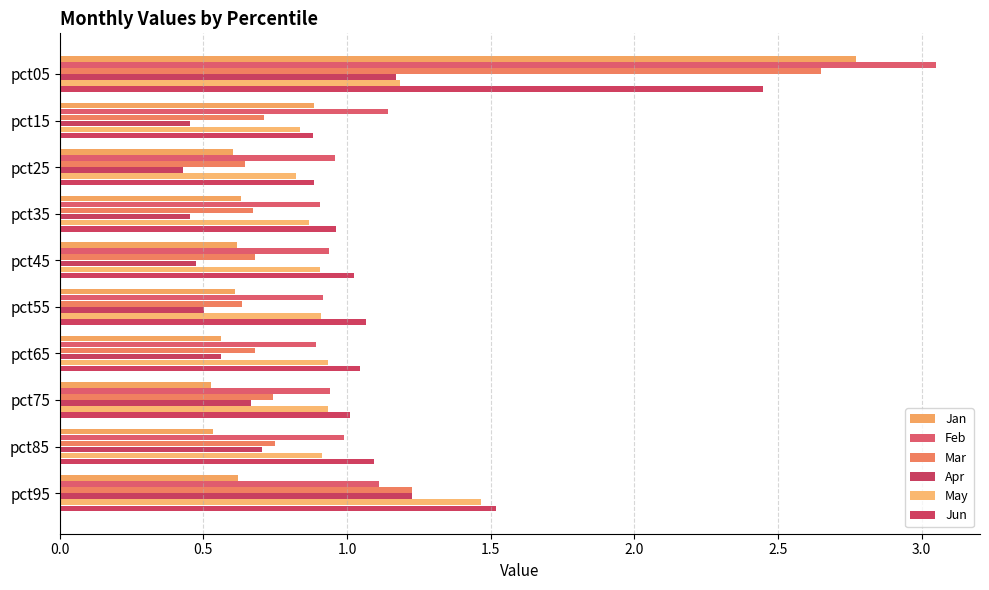

Count the number of categories in the chart.

10